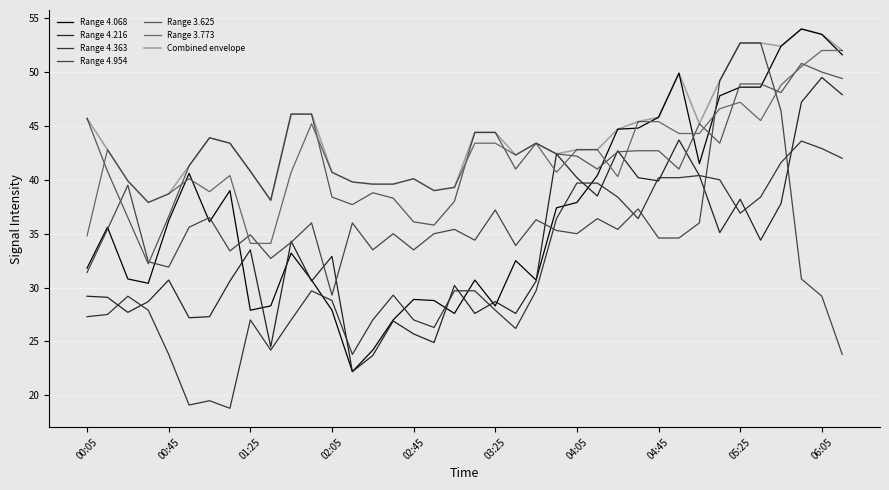

Does the chart have visible grid lines?

Yes